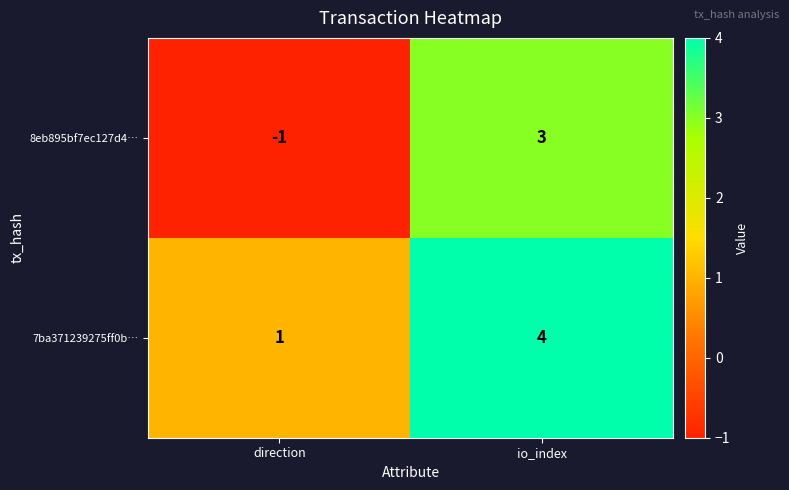

List the series in order of their peak value, highest first.

7ba371239275ff0b…, 8eb895bf7ec127d4…